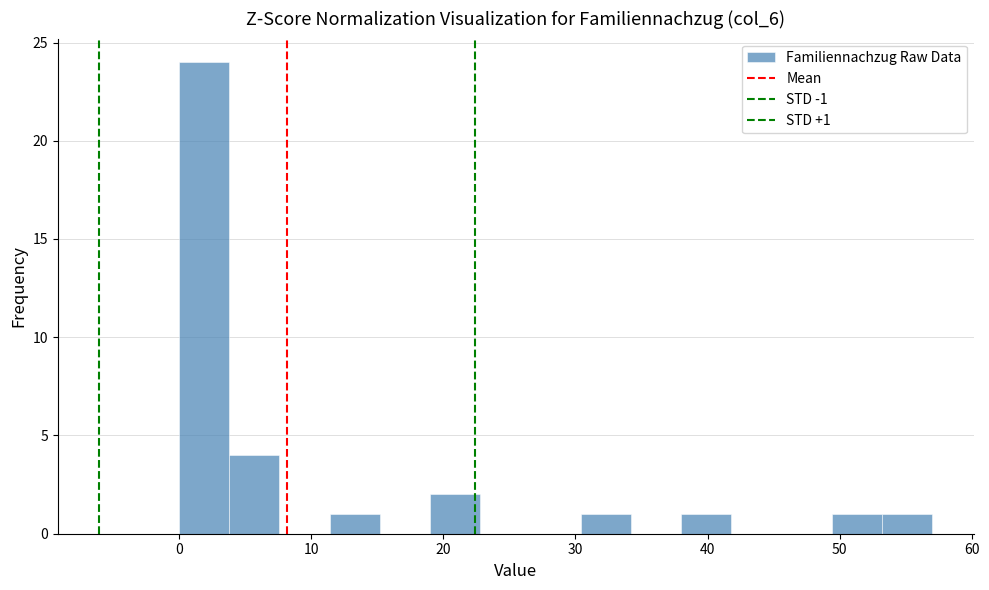

Around what value on the x-axis is the tallest bar? Give the approximate position of its centre, as read against the axis.

2